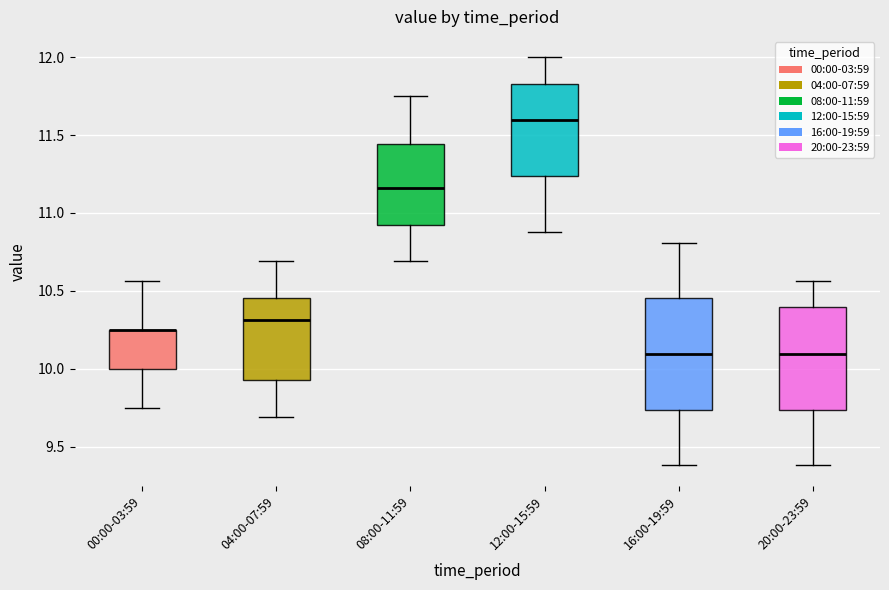

Comparing the boxes themselves (not the whiskers), which one is the tallest?

16:00-19:59